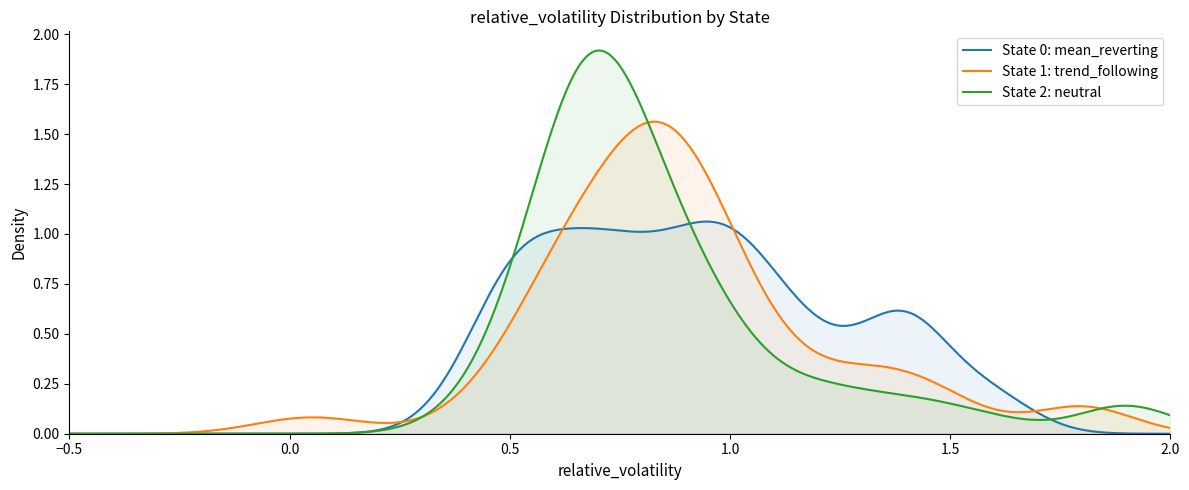

Which series has the largest range (max minus min)?

State 2: neutral